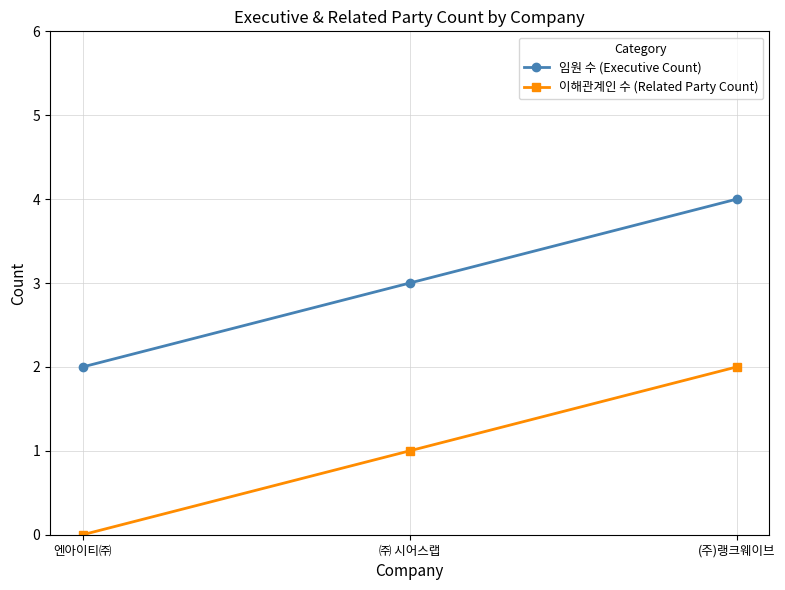

What are all the series names shown in the legend?

임원 수 (Executive Count), 이해관계인 수 (Related Party Count)